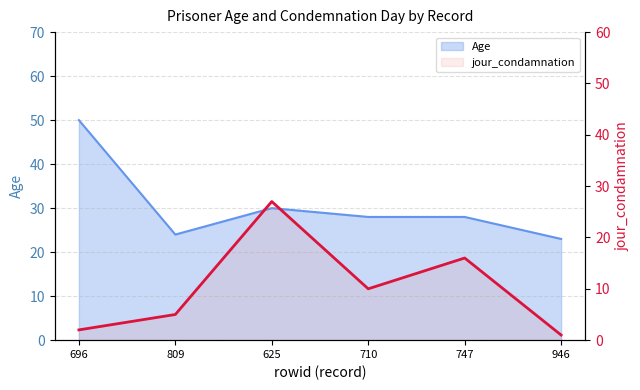

At which category does the chart reach its minimum across all series?

946